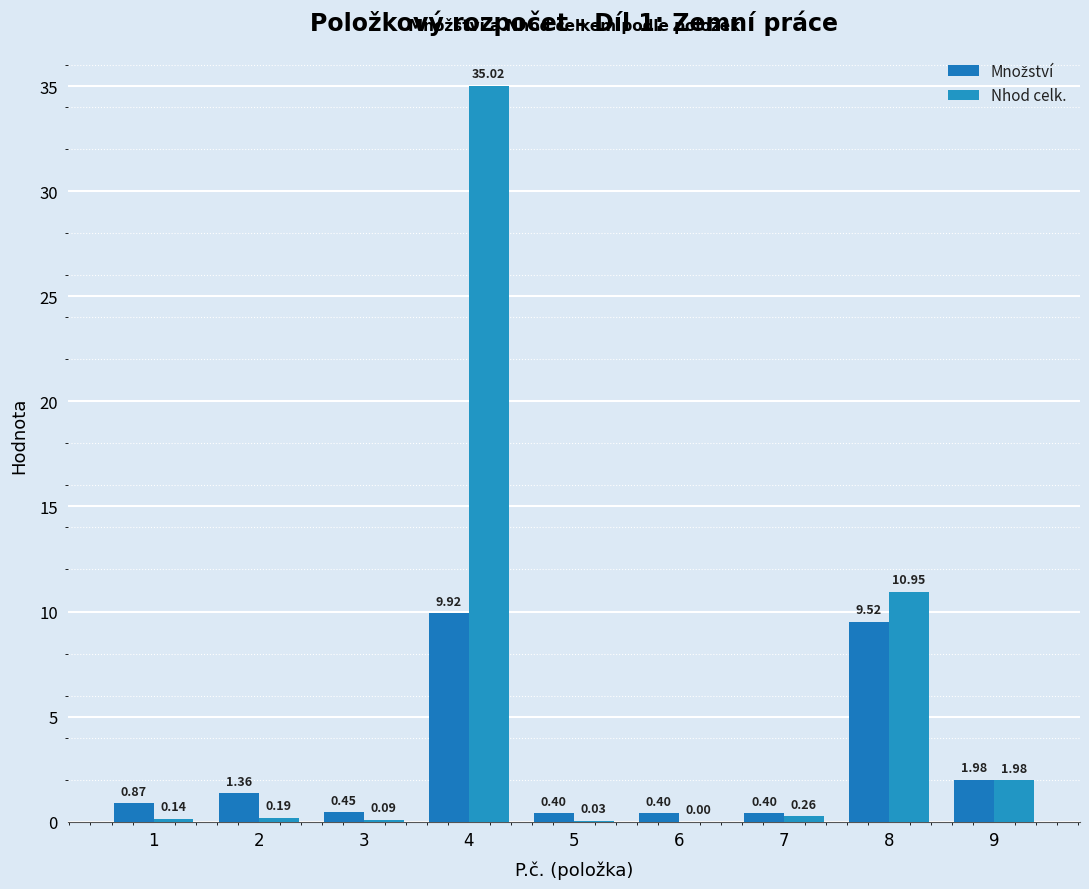

Are the bars horizontal?

No